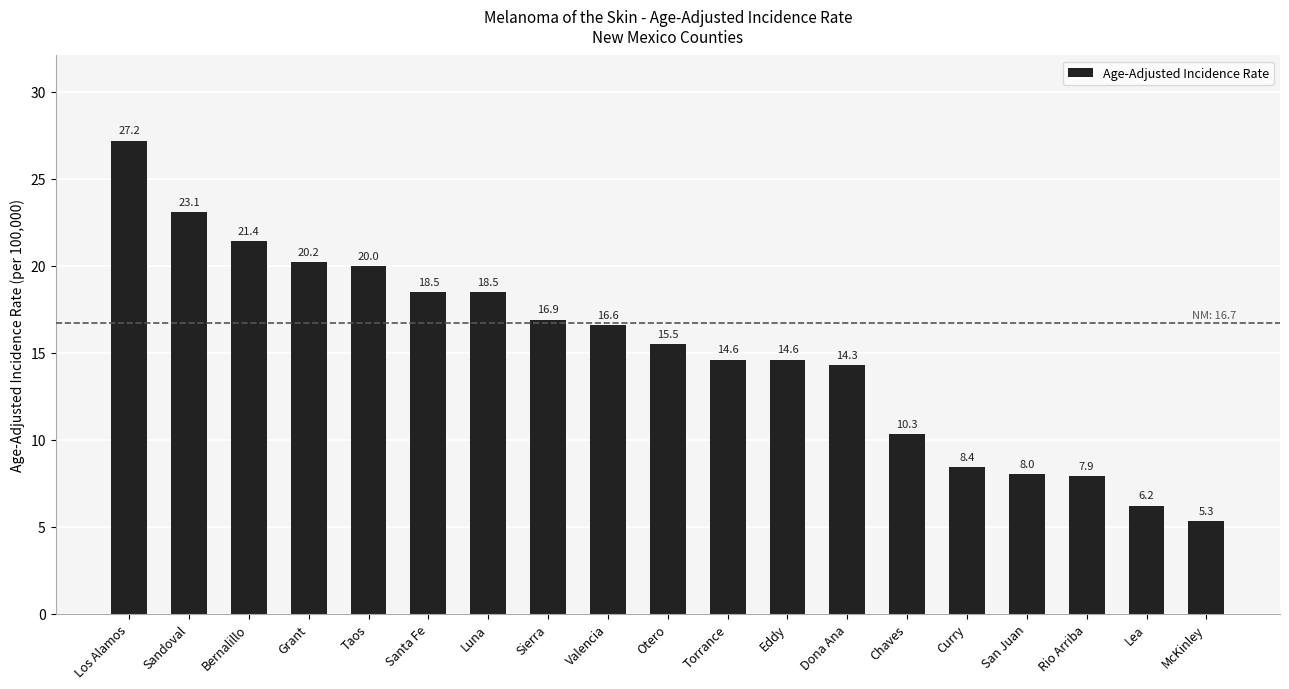

Reading left to right, list all the values displayed in this chart.

27.2	23.1	21.4	20.2	20.0	18.5	18.5	16.9	16.6	15.5	14.6	14.6	14.3	10.3	8.4	8.0	7.9	6.2	5.3